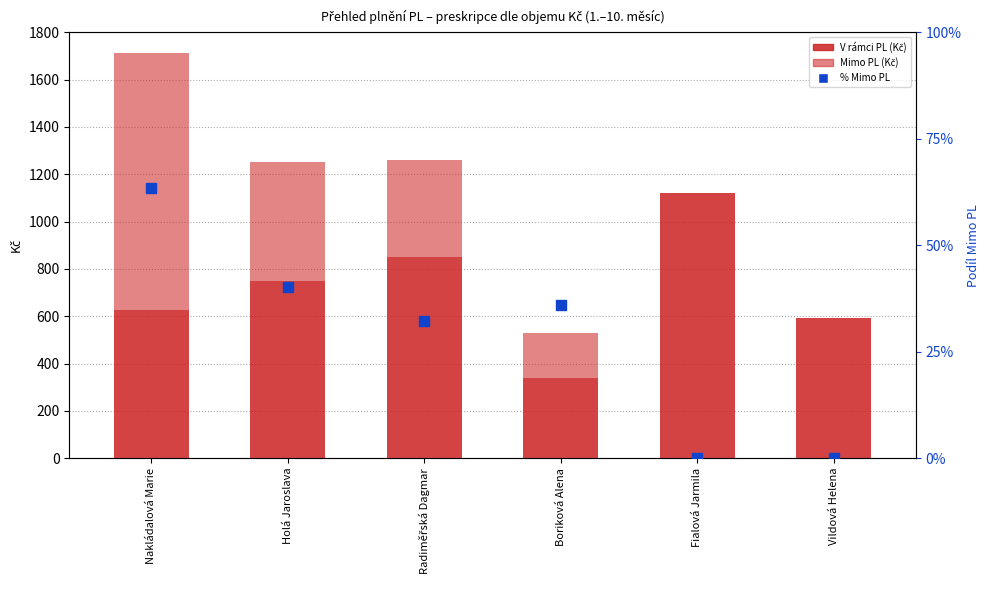

What is the total value across all series at Nakládalová Marie?

1711.6